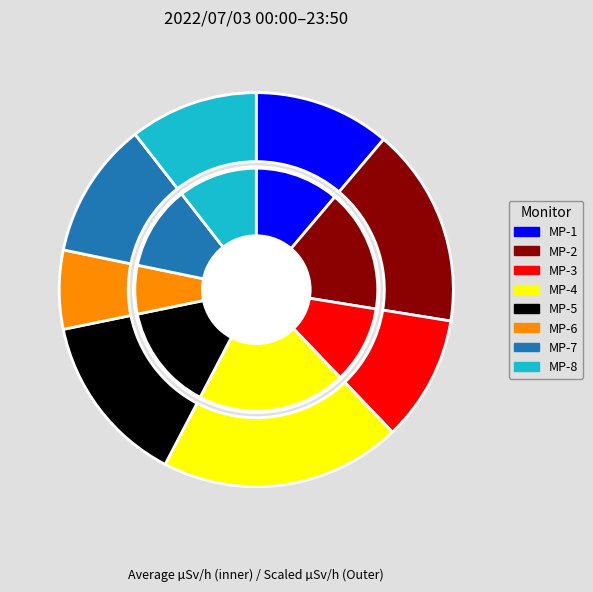

What percentage is the MP-5 slice, to the nearest percent?

14%